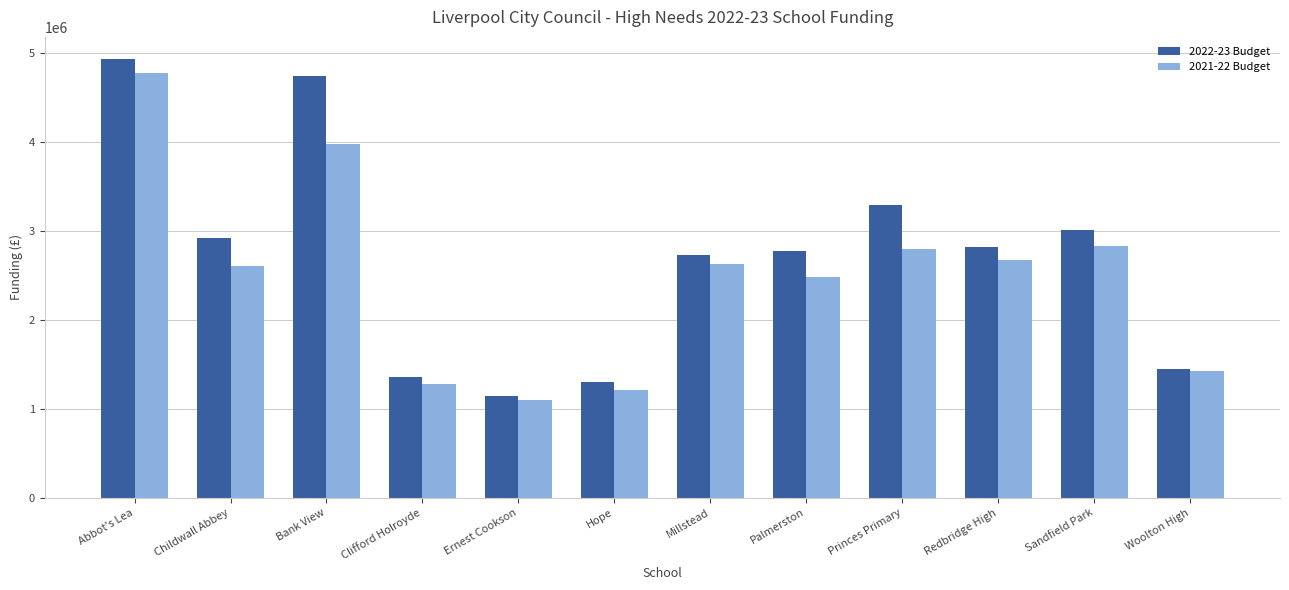

The 2022-23 Budget series shows 3295839.4 at Princes Primary. True or false?

True